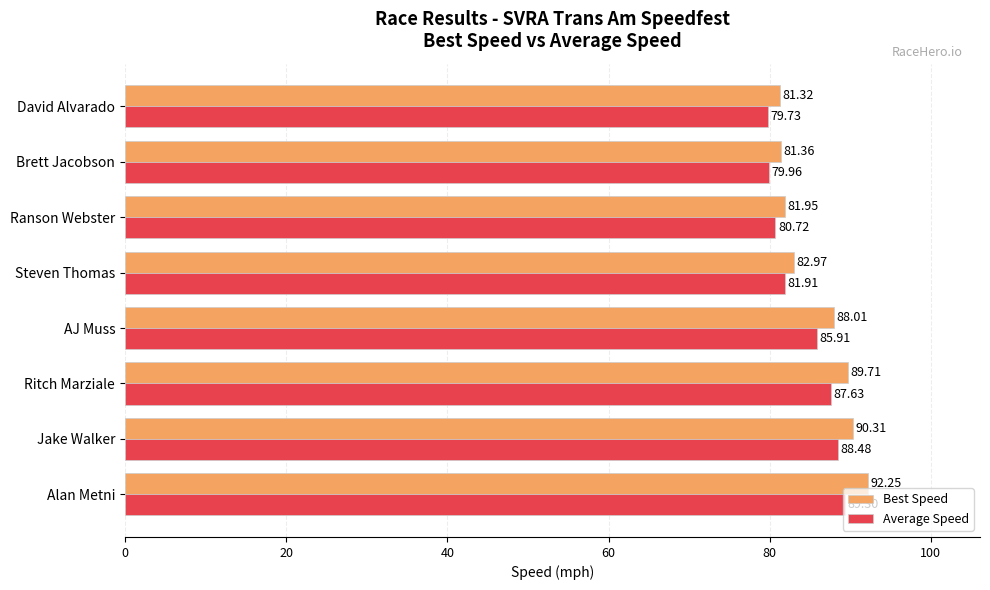

Which series changed the most between Steven Thomas and David Alvarado?

Average Speed